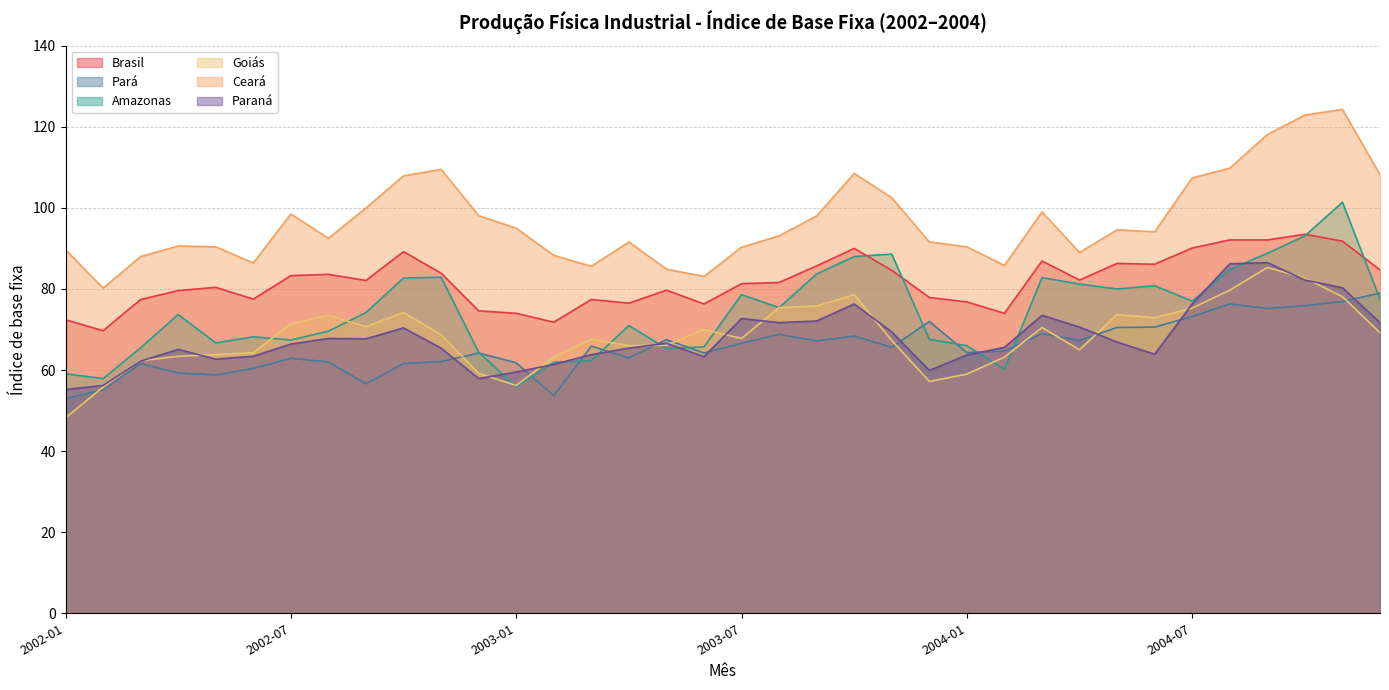

Which series has the widest spread of values?

Amazonas